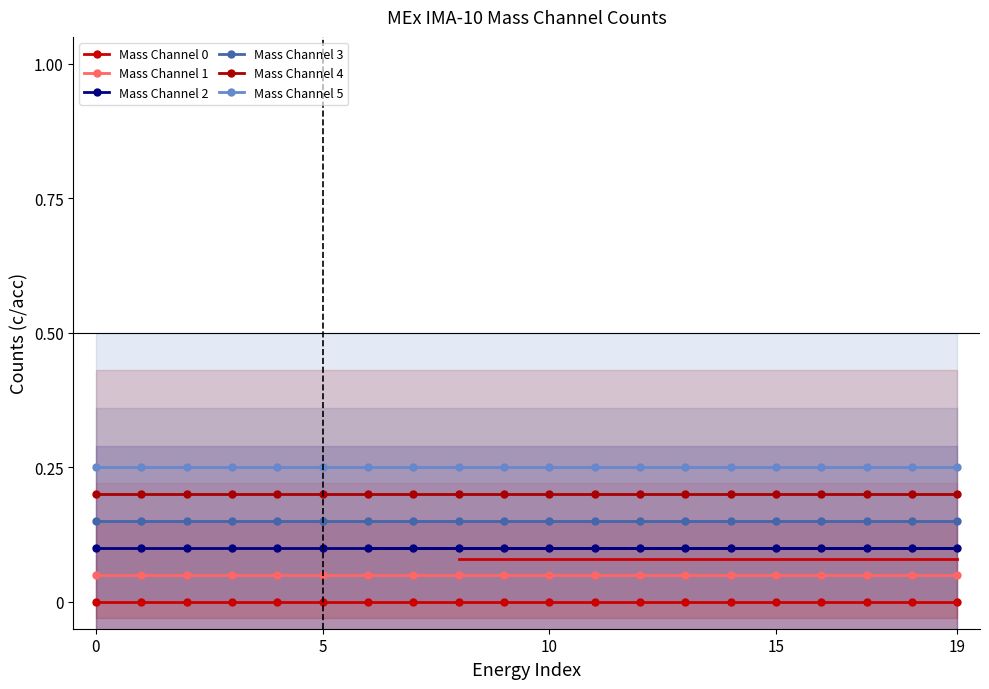

Is it true that Mass Channel 1 equals 0.1 at 17?

False